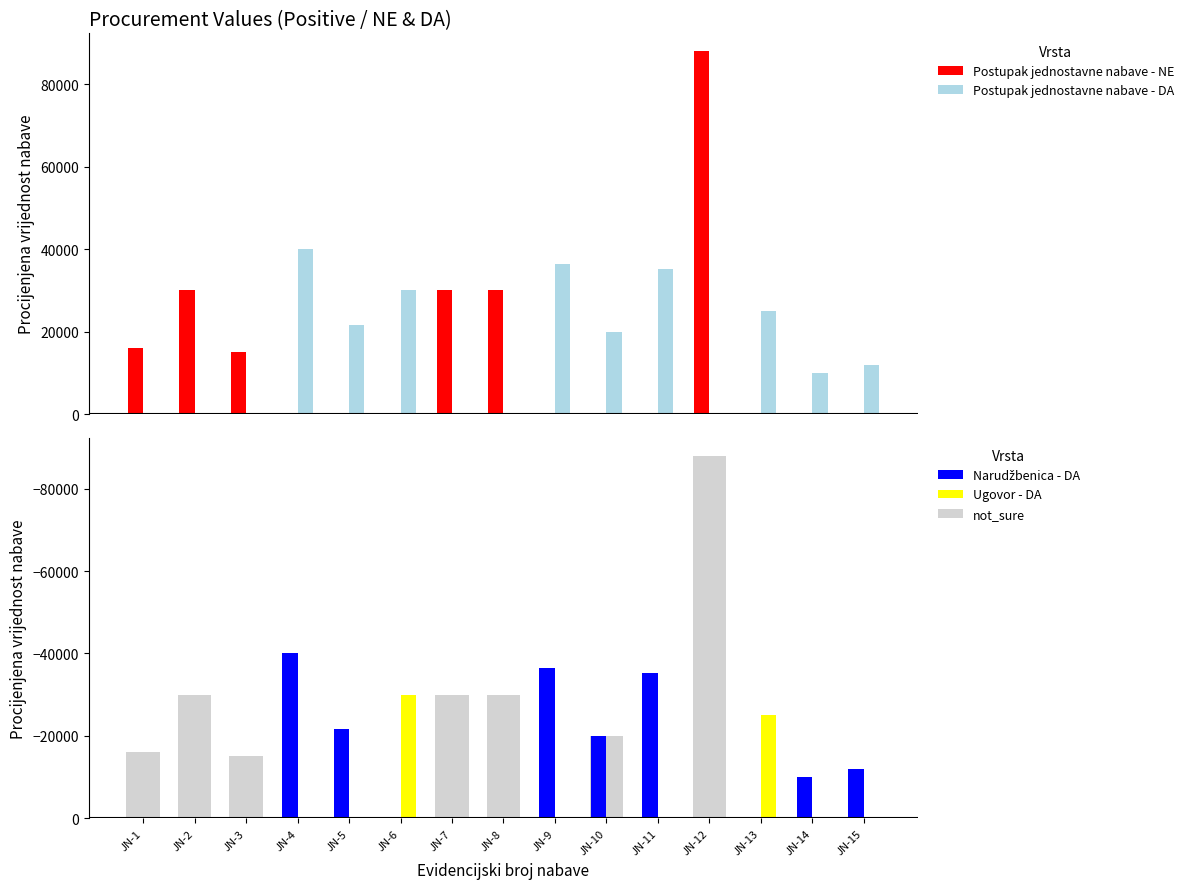

How many bars are there in total?

75